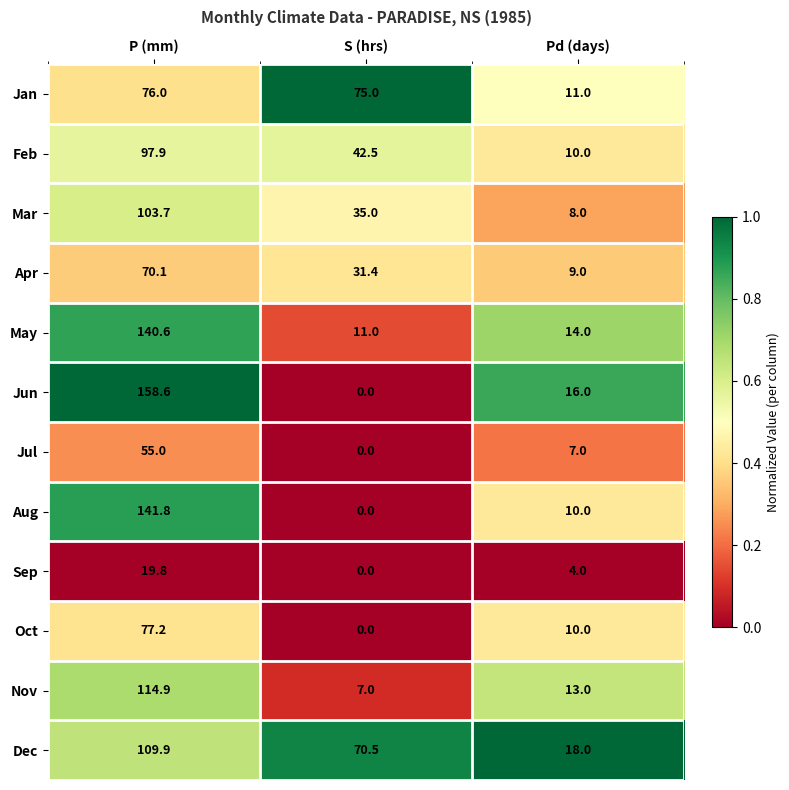

At which category is the sum across all series the highest?

P (mm)